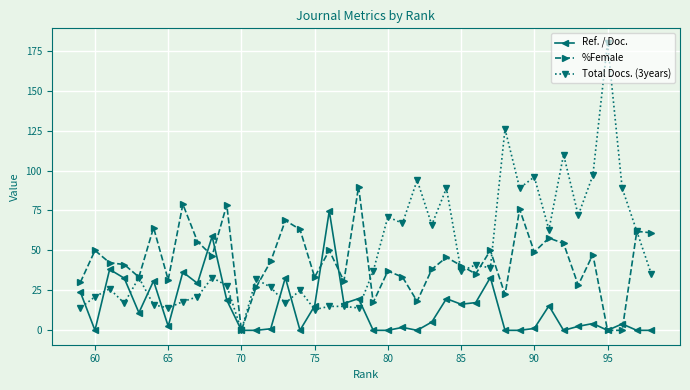

What is the sum of all %Female values?

1732.6